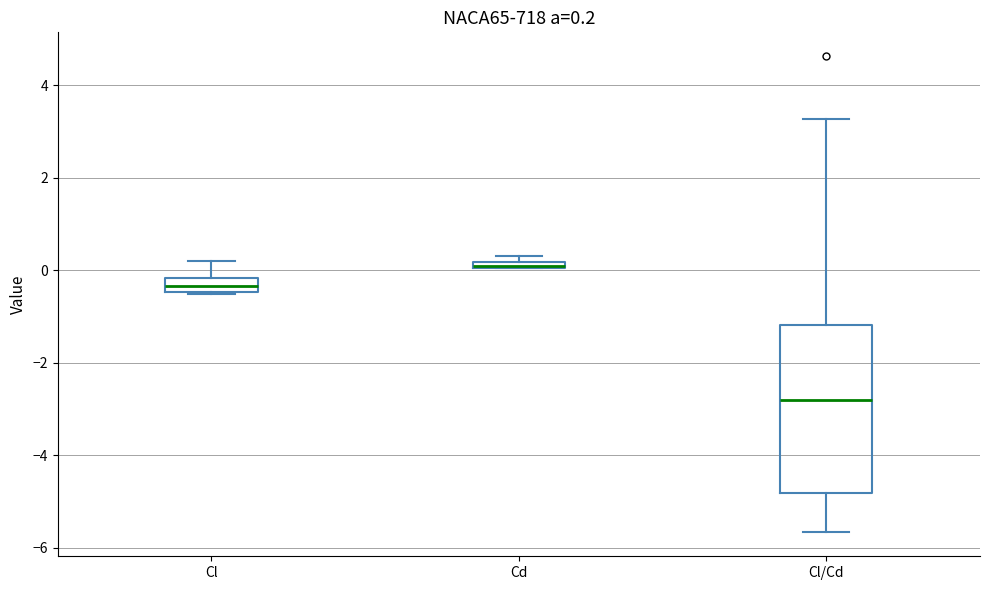

Comparing the boxes themselves (not the whiskers), which one is the tallest?

Cl/Cd